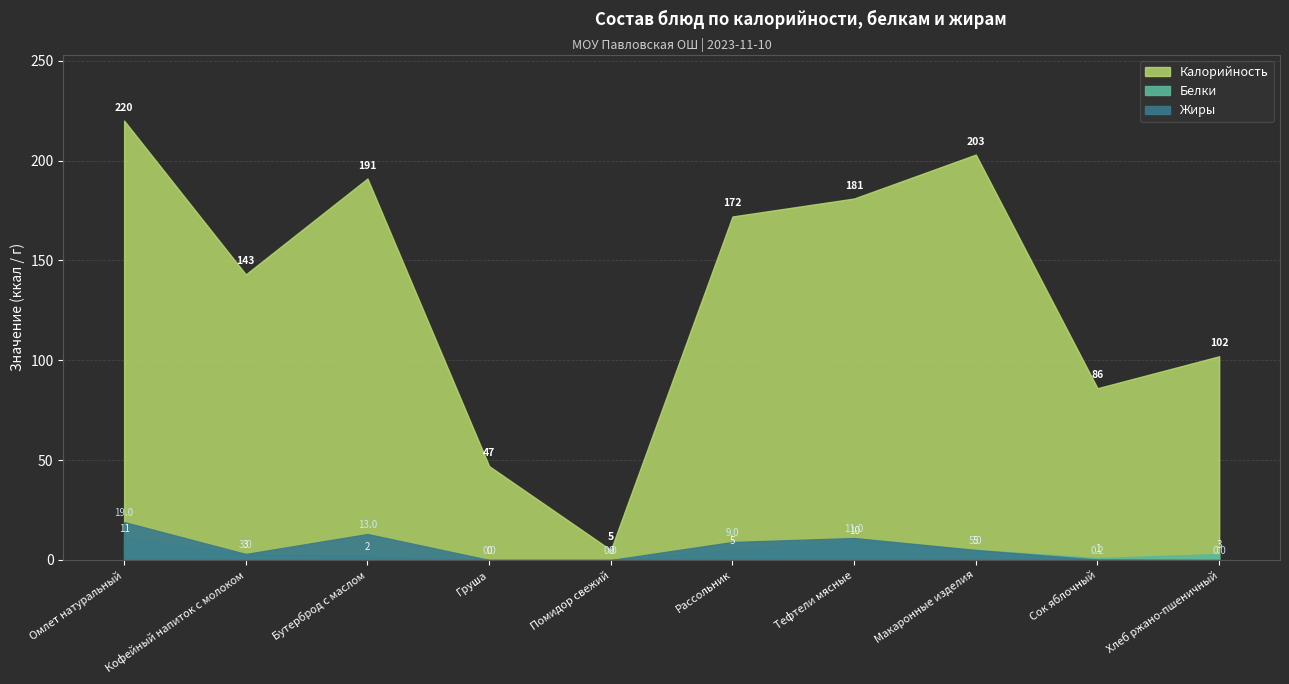

At which category does Жиры reach its first local valley?

Кофейный напиток с молоком